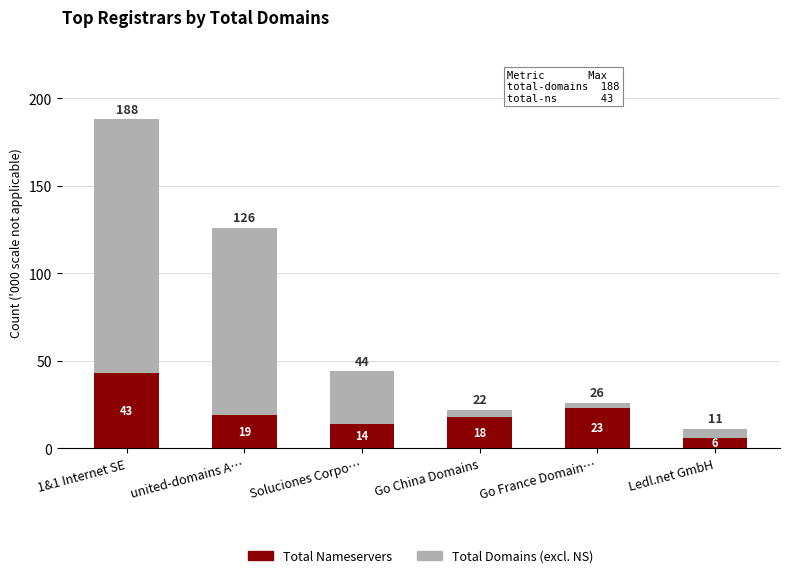

Is it true that Total Nameservers equals 19 at united-domains A…?

True